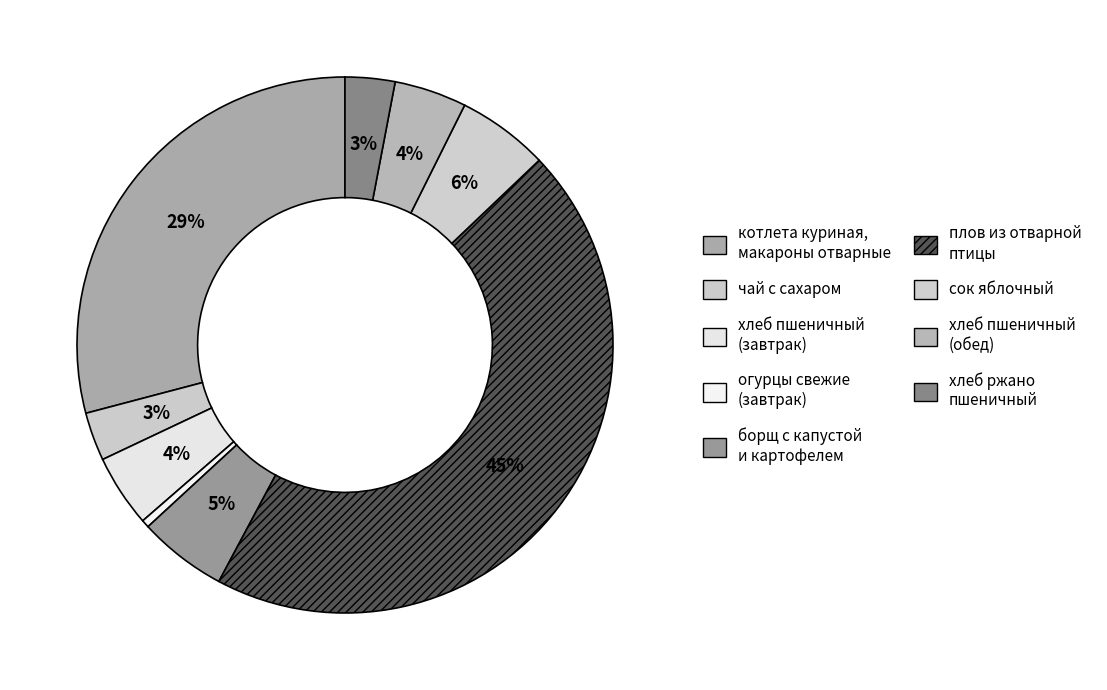

Is it true that сок яблочный is 6% of the pie?

True